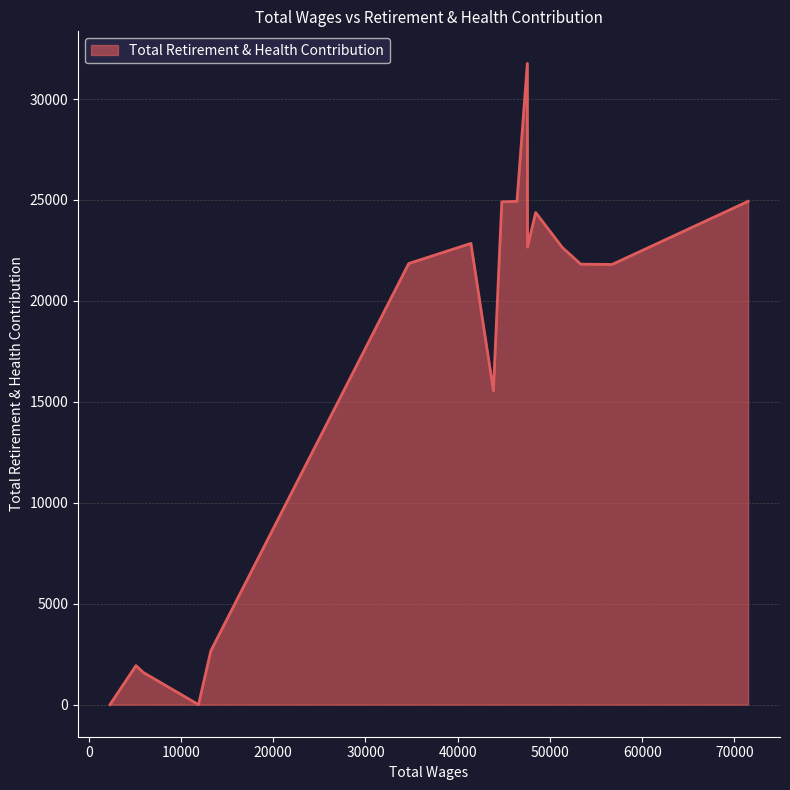

What is the greatest value displayed?

31764